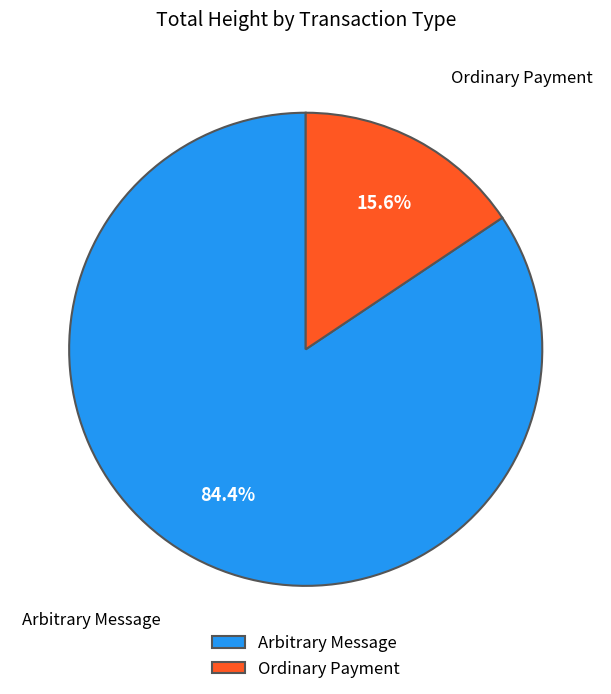

To the nearest percent, what is the combined percentage of Ordinary Payment and Arbitrary Message?

100%